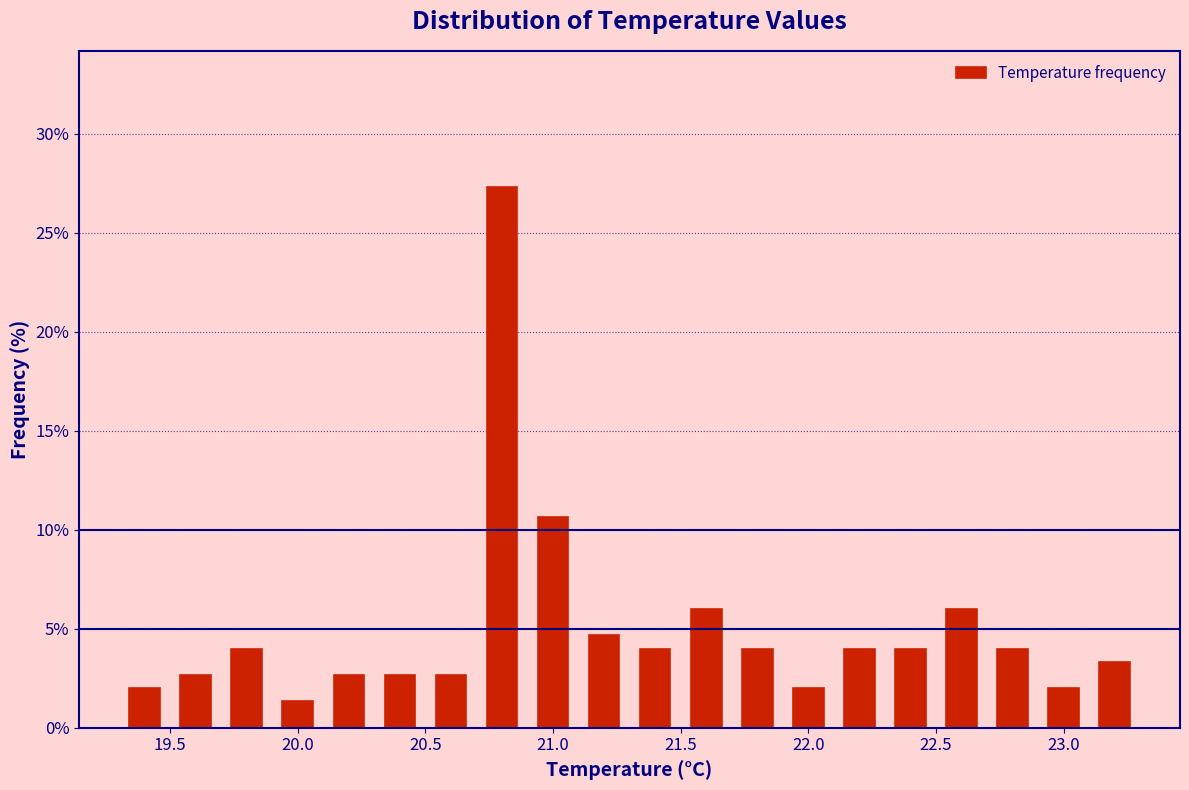

Reading left to right, transcribe this chart: for each bar, give the range it covers on the x-axis and its height. The values are not printed on the chart, so give them approximately, as read against the axis.

19.3 to 19.5: 2.0
19.5 to 19.7: 2.5
19.7 to 19.9: 4.0
19.9 to 20.1: 1.5
20.1 to 20.3: 2.5
20.3 to 20.5: 2.5
20.5 to 20.7: 2.5
20.7 to 20.9: 27.5
20.9 to 21.1: 10.5
21.1 to 21.3: 4.5
21.3 to 21.5: 4.0
21.5 to 21.7: 6.0
21.7 to 21.9: 4.0
21.9 to 22.1: 2.0
22.1 to 22.3: 4.0
22.3 to 22.5: 4.0
22.5 to 22.7: 6.0
22.7 to 22.9: 4.0
22.9 to 23.1: 2.0
23.1 to 23.3: 3.5